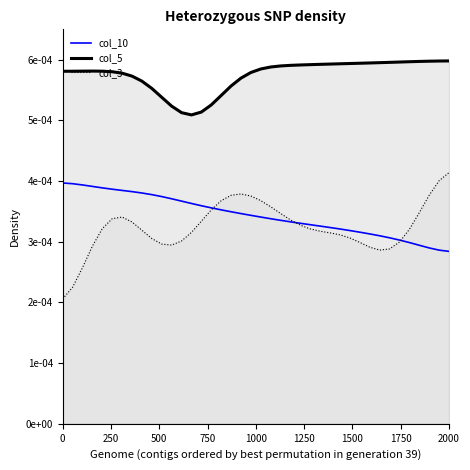

What are all the series names shown in the legend?

col_10, col_5, col_3